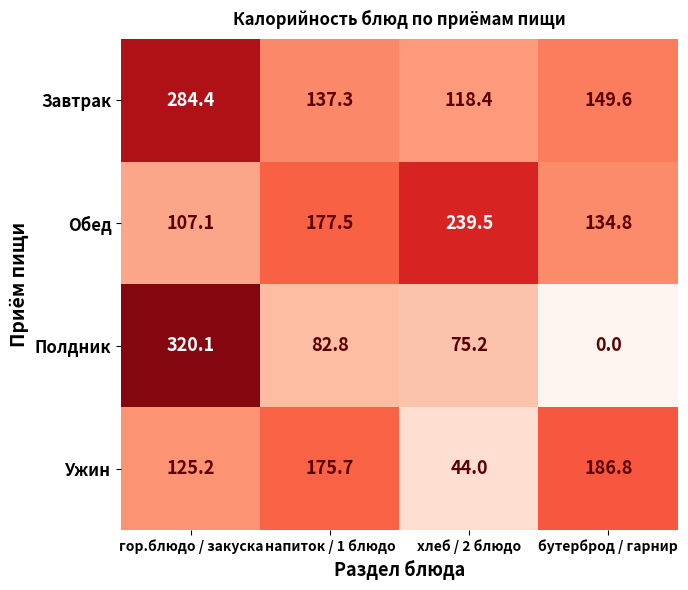

Rank the series at бутерброд / гарнир from lowest to highest value.

Полдник, Обед, Завтрак, Ужин